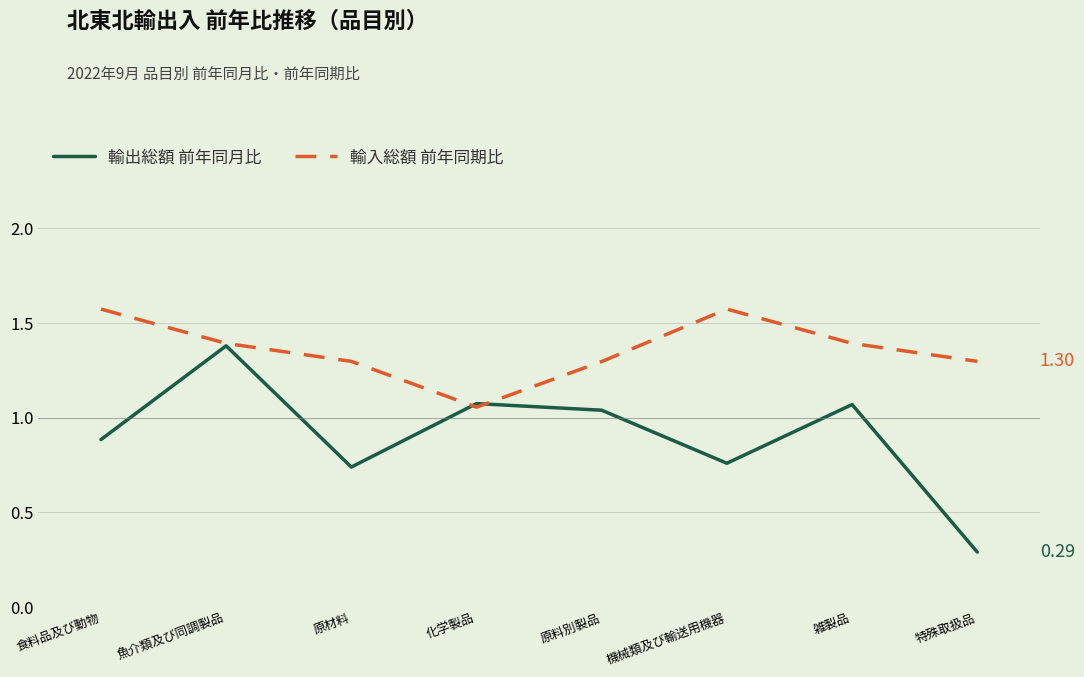

Where is the first local maximum for 輸出総額 前年同月比?

魚介類及び同調製品